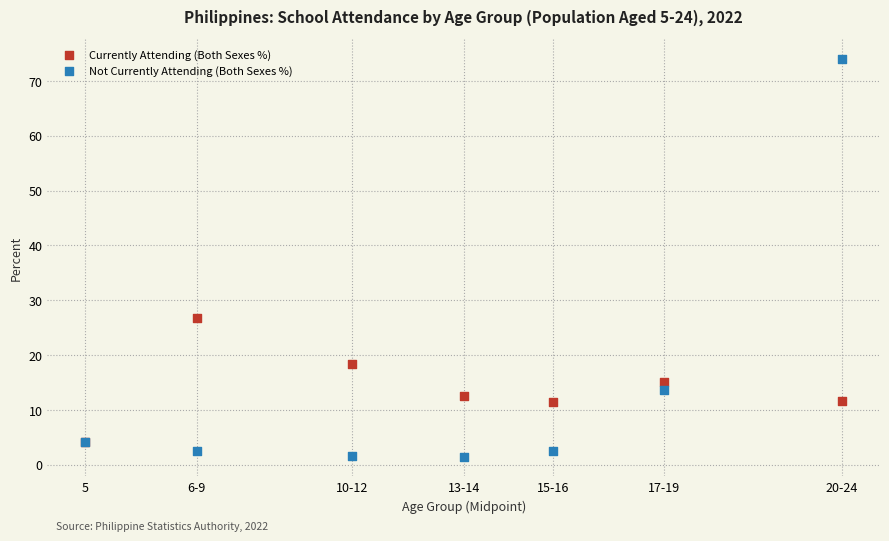

Across all series, what Y value is closest to 37?

26.8